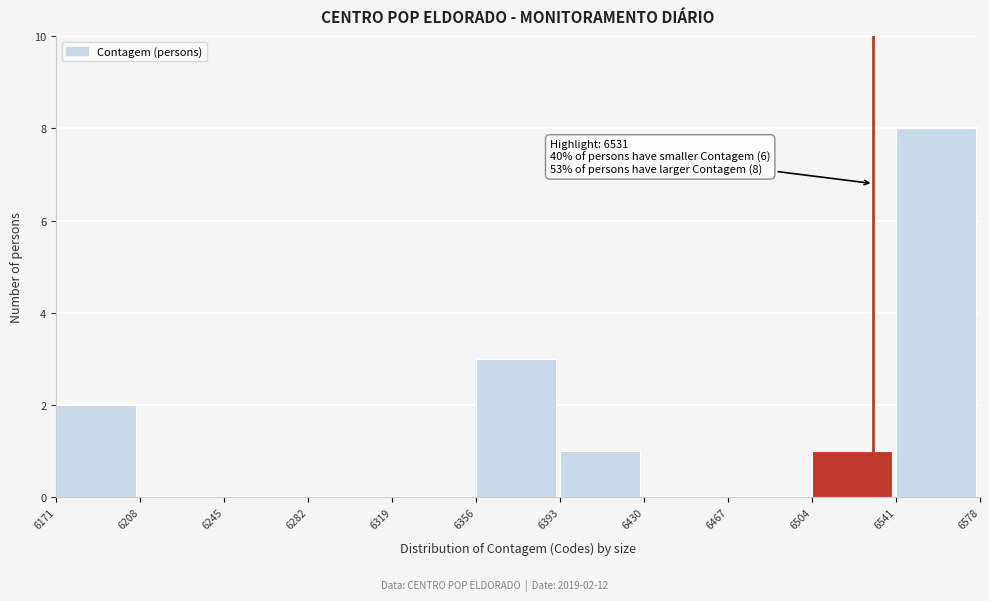

Over which range of the x-axis is the bar tallest?

6541 to 6578